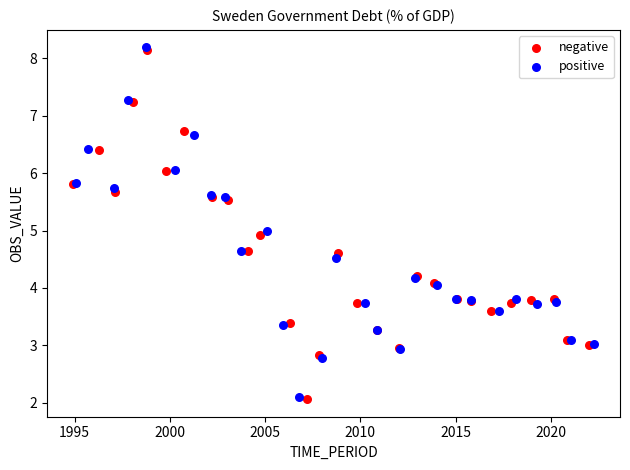

Which series has the widest spread of Y values?

positive